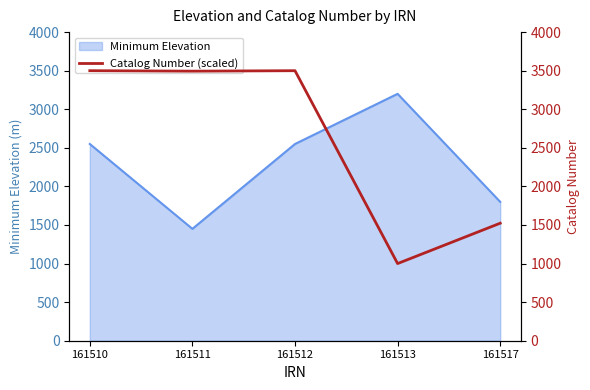

The value of Minimum Elevation at 161511 is 947. True or false?

False